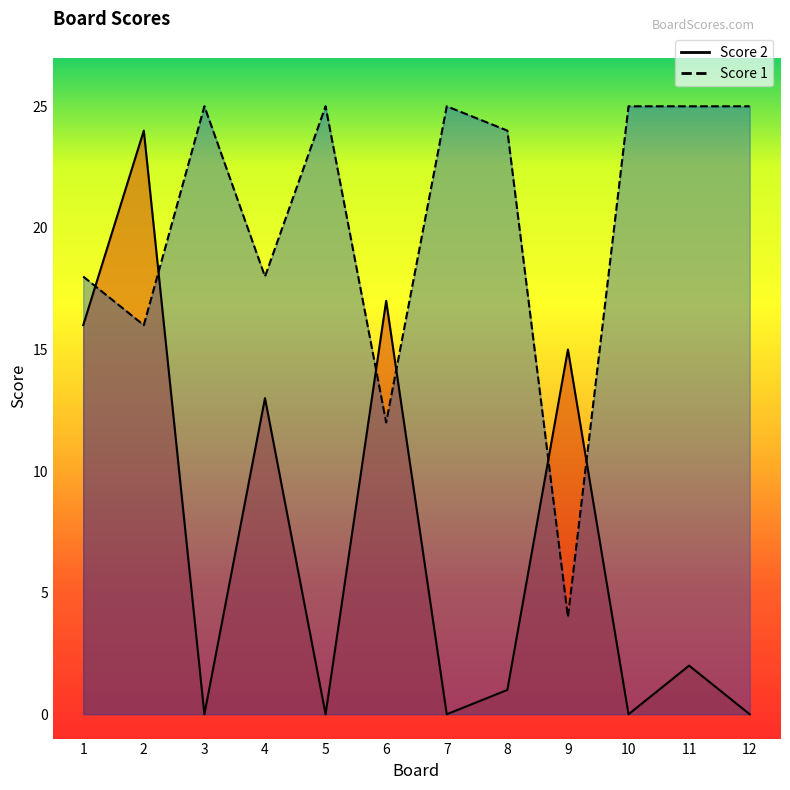

Read the Score 2 value at 4.

13